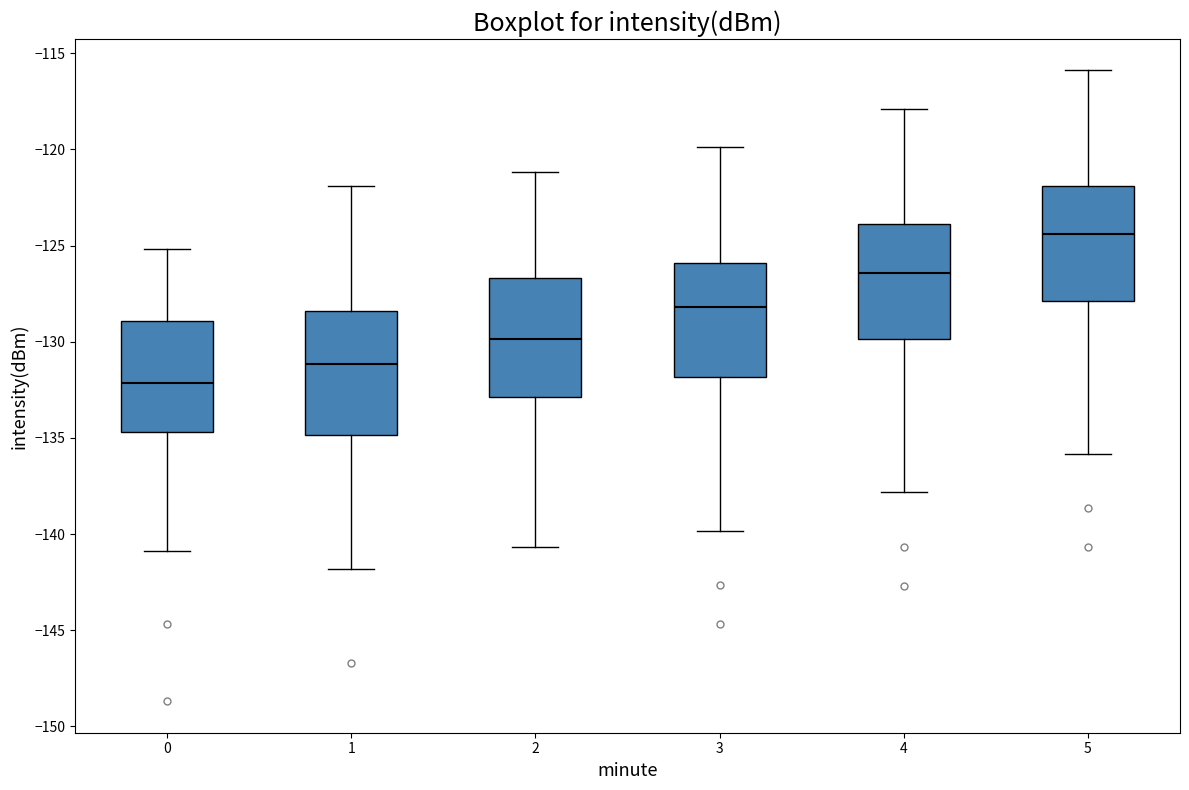

Where does the lower whisker of the box at x = 1 end on the y-axis? The values are not printed on the chart, so give them approximately, as read against the axis.

-142.0